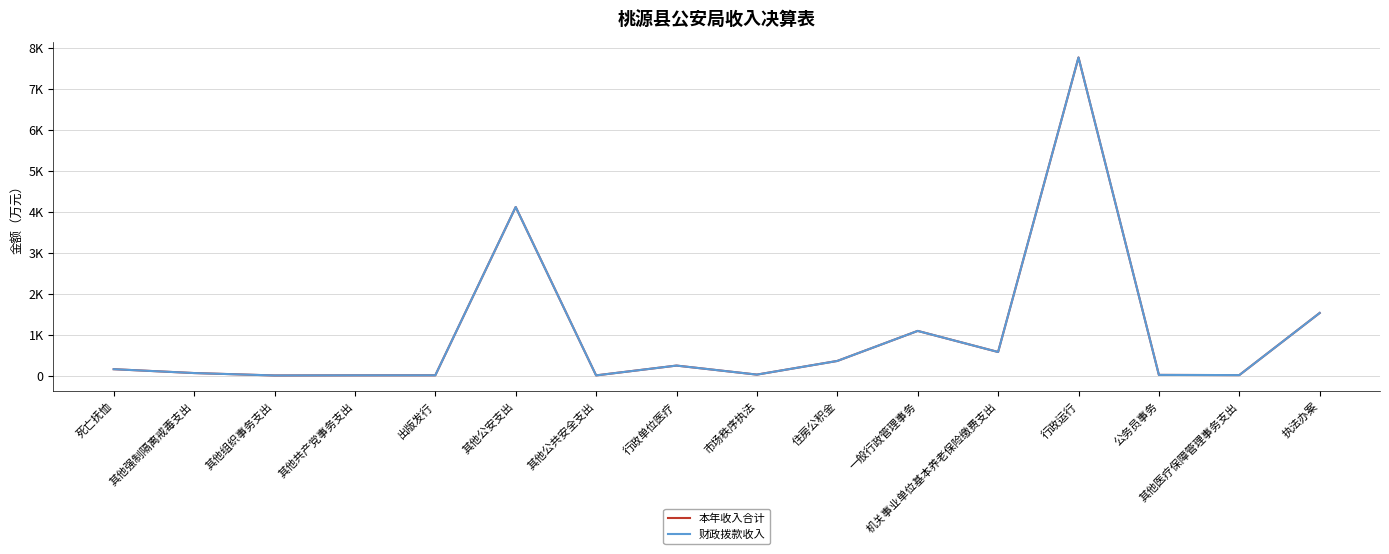

Does the chart have visible grid lines?

Yes